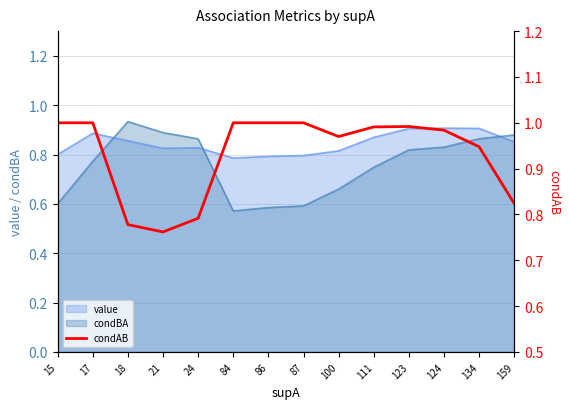

Is it true that the value at 134 is 0.4?

False